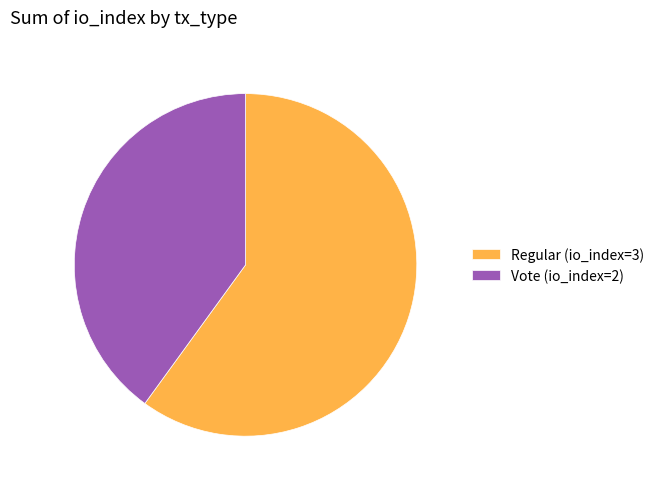

What is the ratio of the value at Regular (io_index=3) to the value at Vote (io_index=2)?

1.5